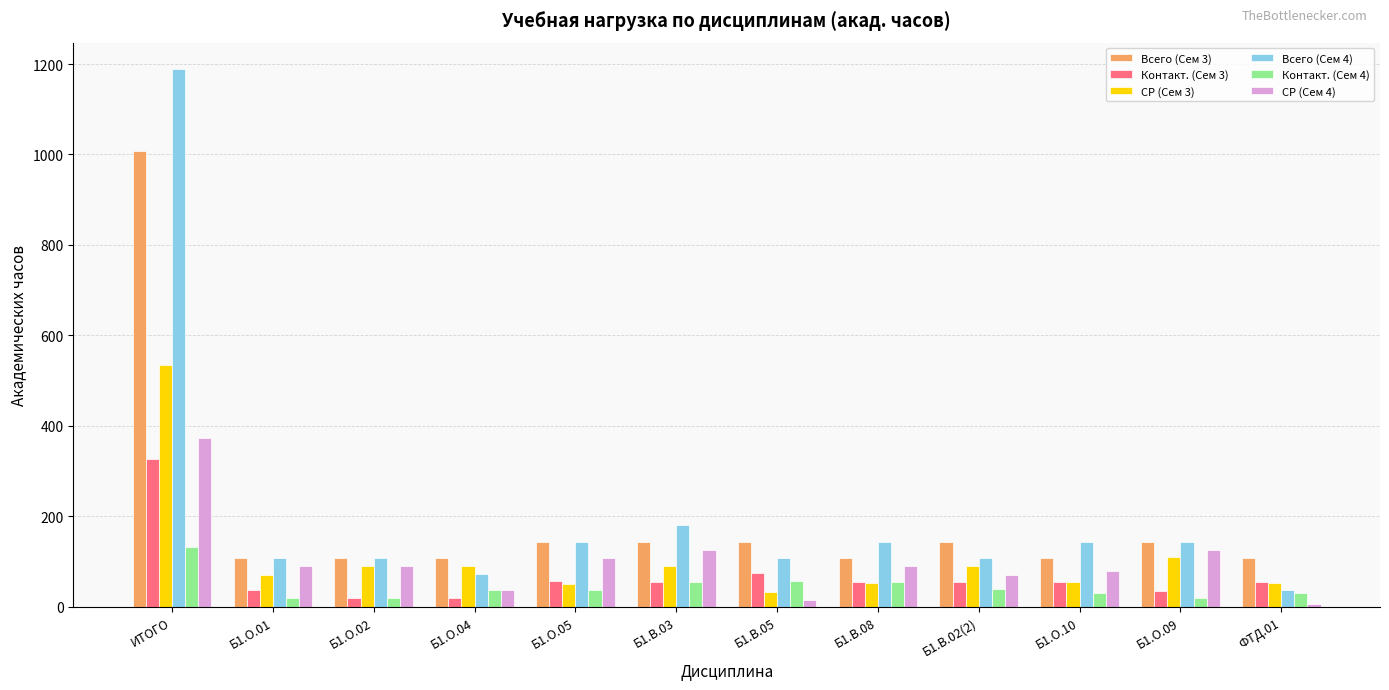

At which category is the sum across all series the highest?

ИТОГО